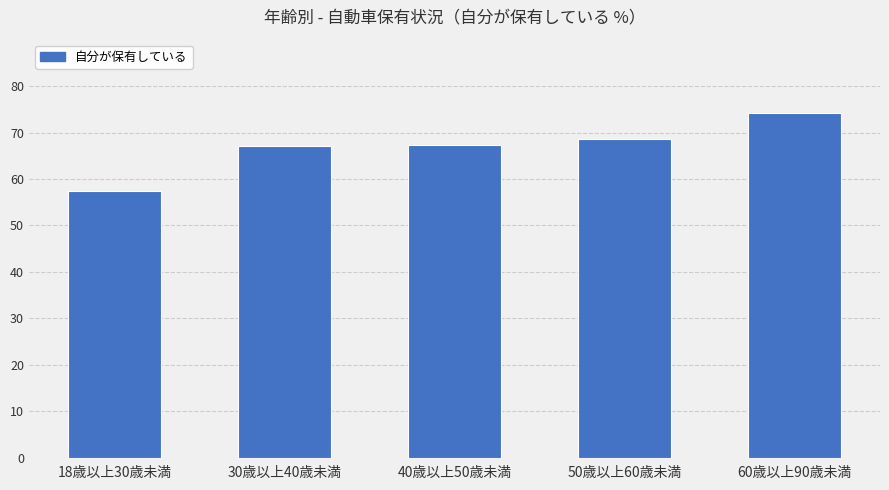

Which category has the highest value across all series?

60歳以上90歳未満